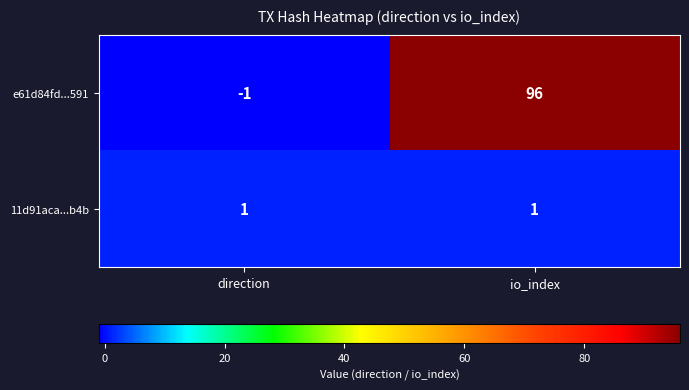

The e61d84fd...591 series shows -2 at direction. True or false?

False